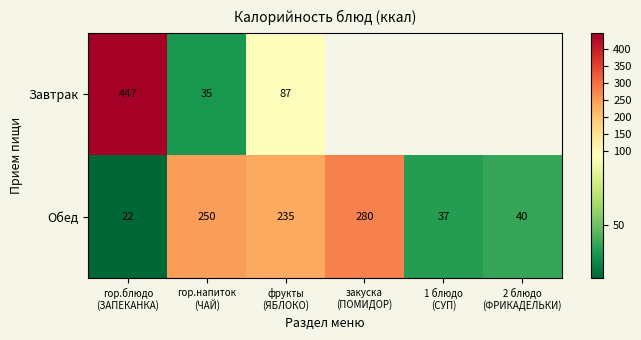

What is the difference between the maximum and second lowest values in the Обед series?

243